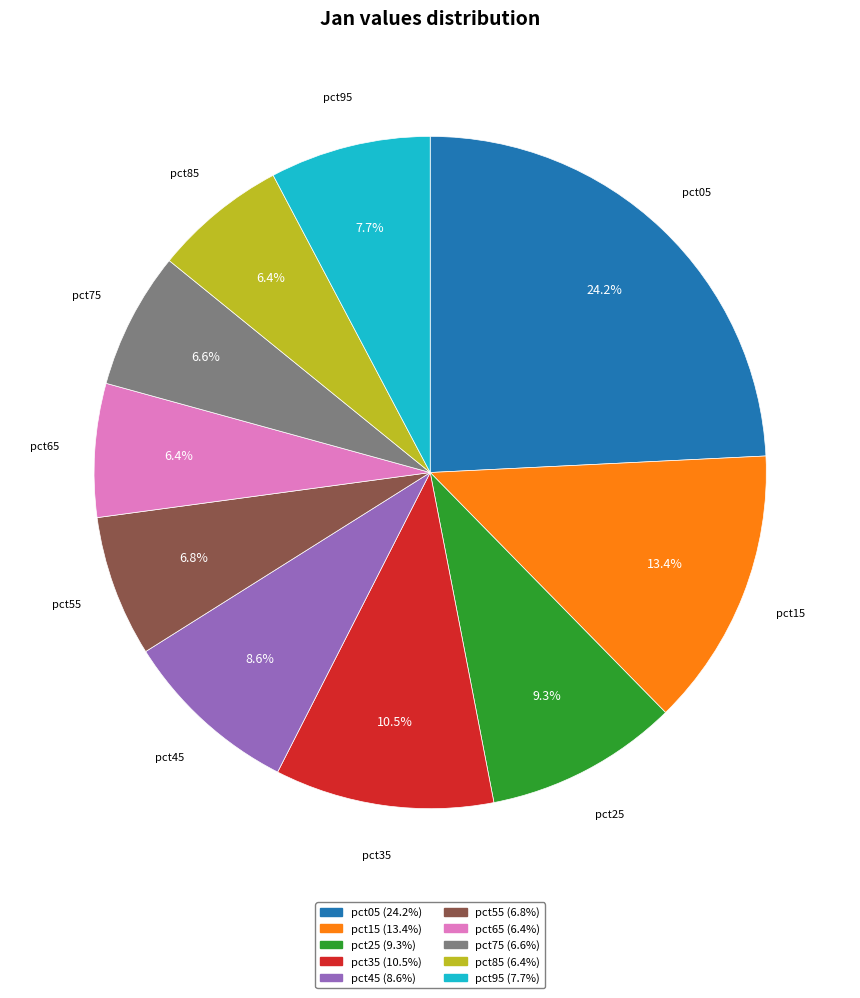

To the nearest percent, what is the combined percentage of pct55 and pct35?

17%